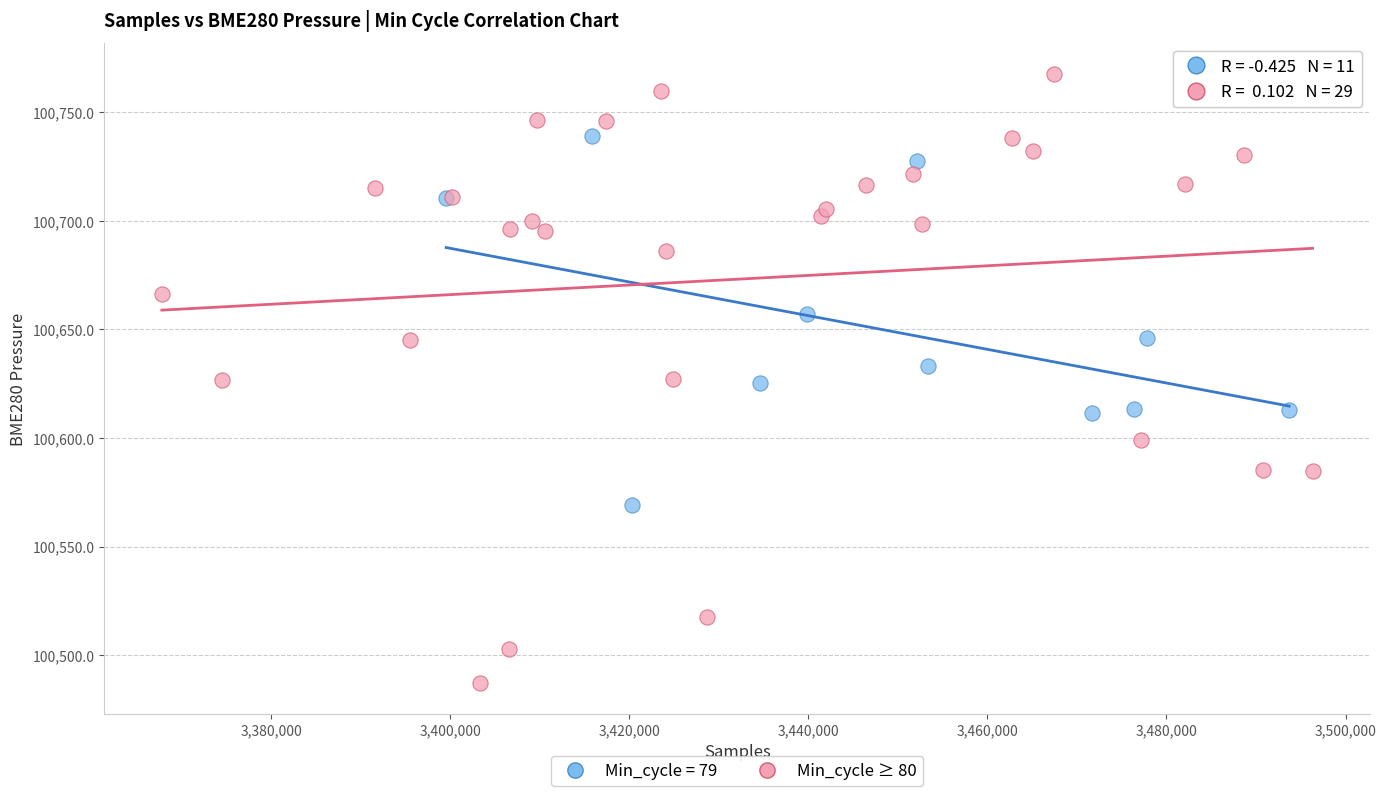

Which series contains the lowest Y value?

Min_cycle ≥ 80